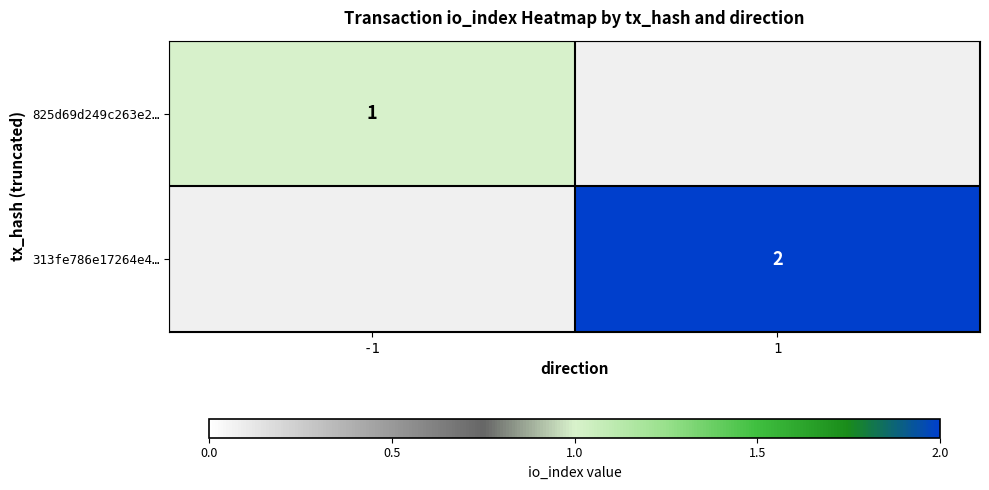

Is it true that 313fe786e17264e4… equals 3 at 1?

False